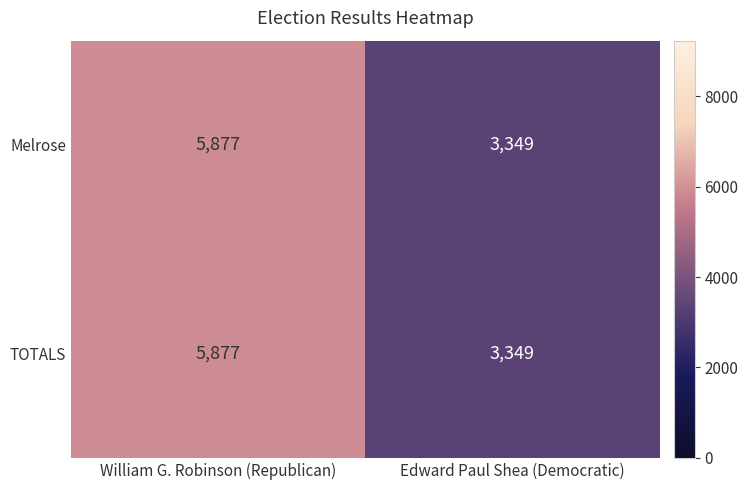

Rank the categories by Melrose value from highest to lowest.

William G. Robinson (Republican), Edward Paul Shea (Democratic)